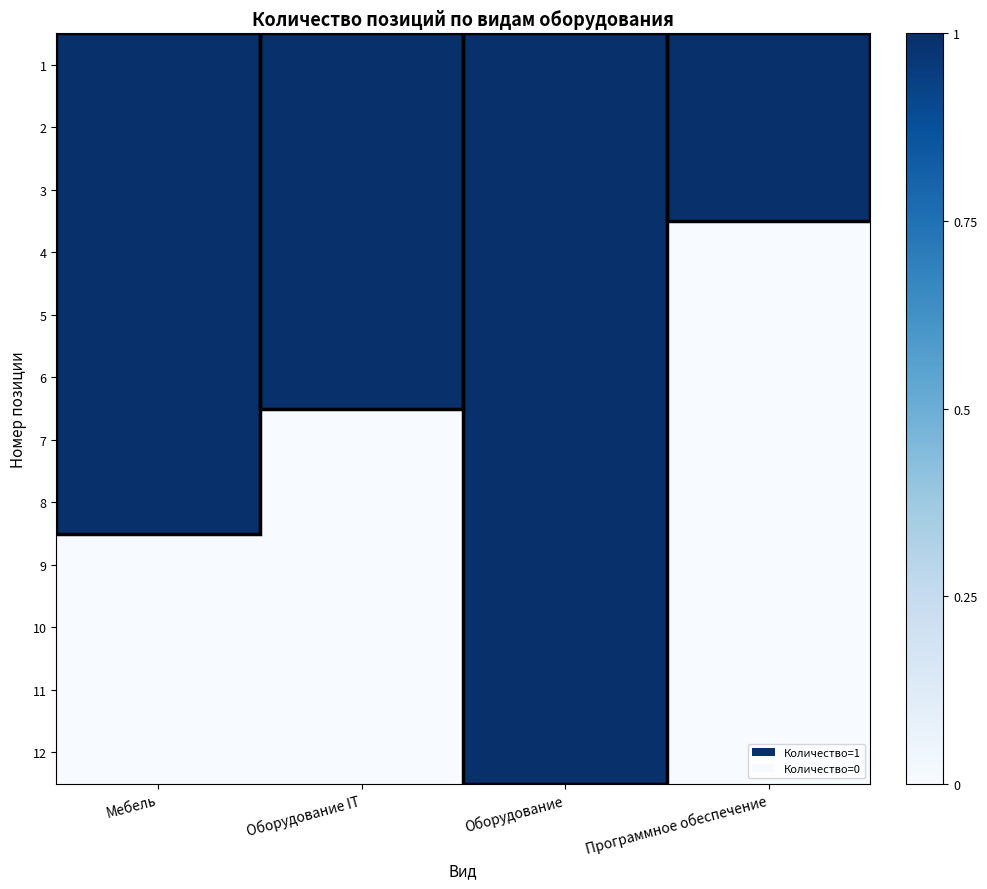

Which category has the lowest value across all series?

Программное обеспечение